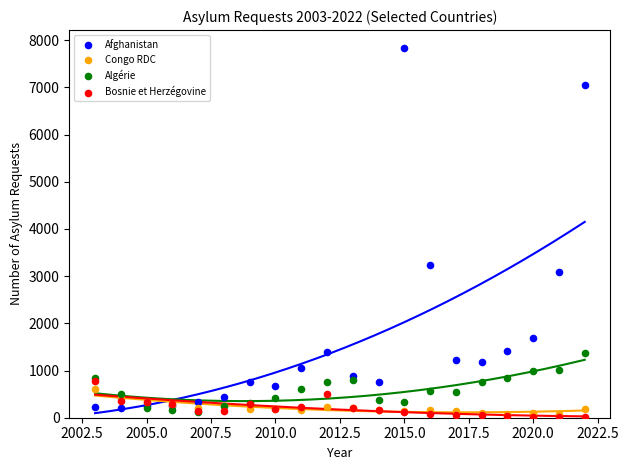

What are all the series names shown in the legend?

Afghanistan, Congo RDC, Algérie, Bosnie et Herzégovine